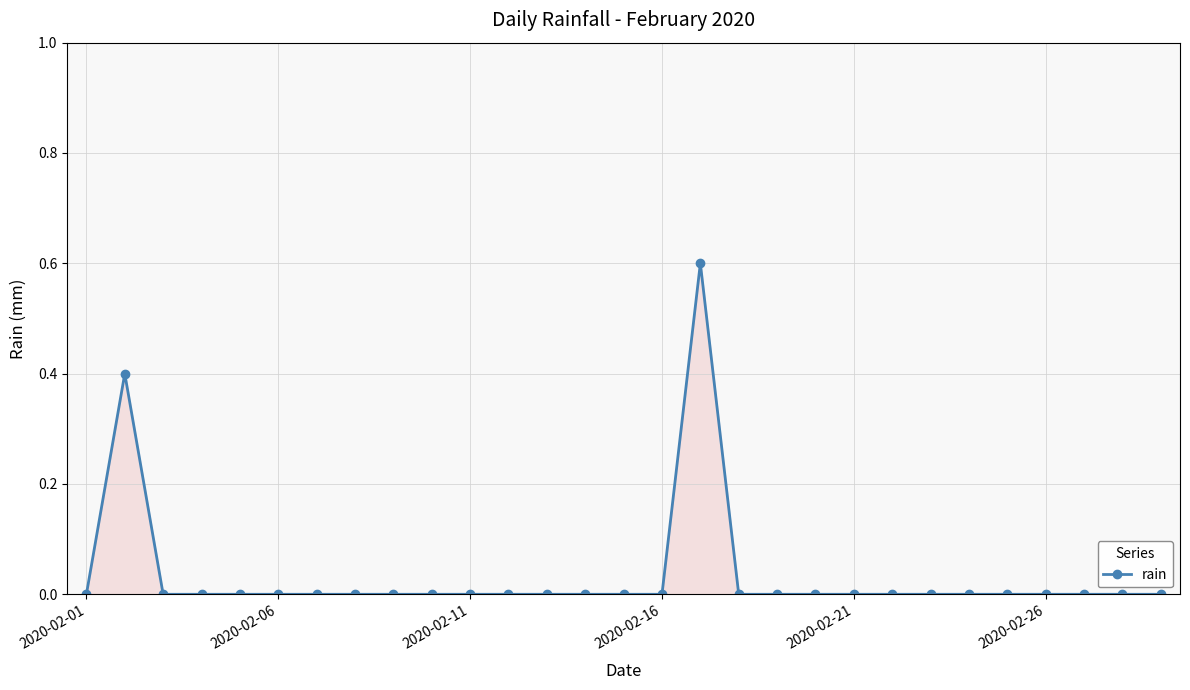

What is the value of the 2nd point from the left?

0.4